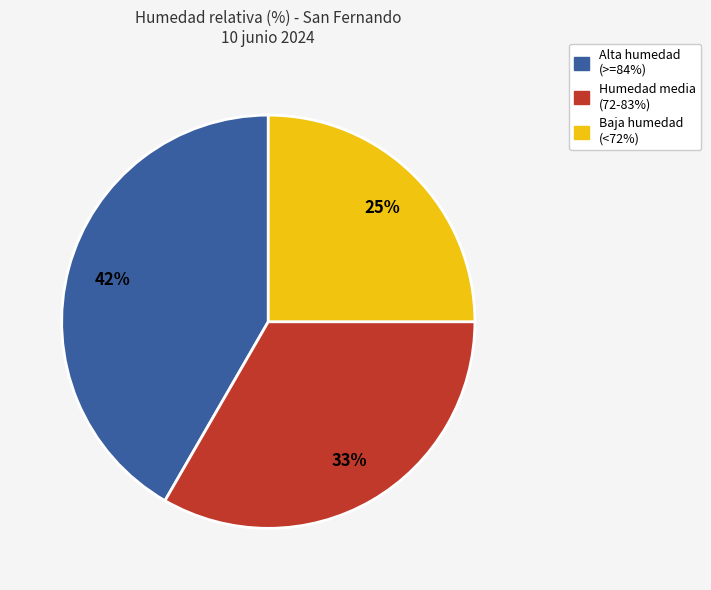

To the nearest percent, what is the difference between the largest and smallest slice percentages?

17%